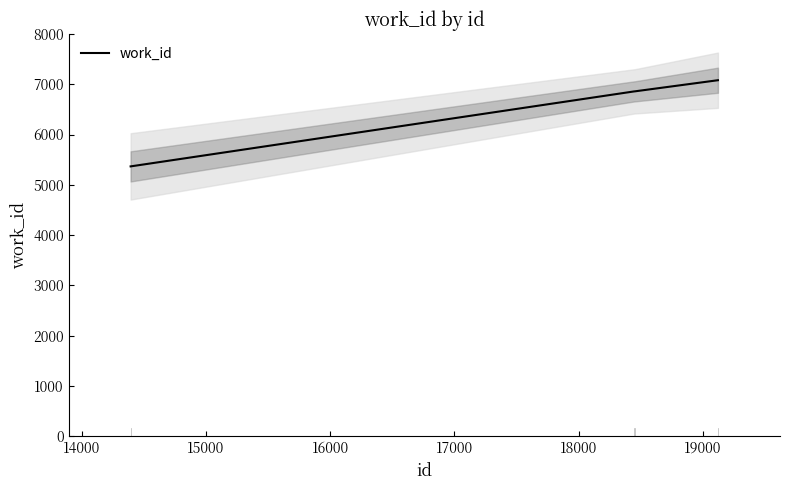

Is it true that the value at 16000 is 4076?

False